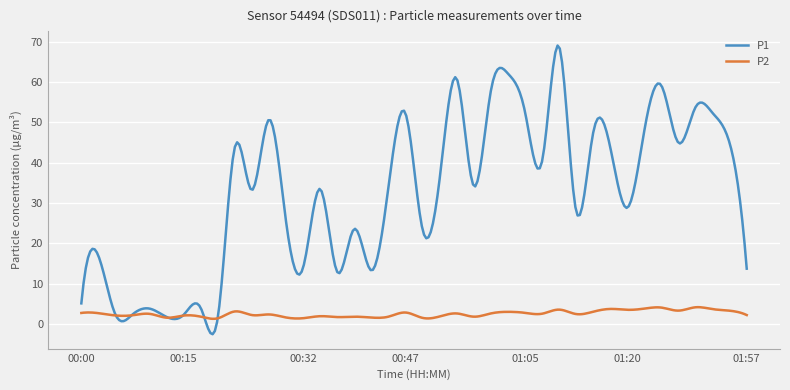

List the series in order of their overall mean, lowest first.

P2, P1